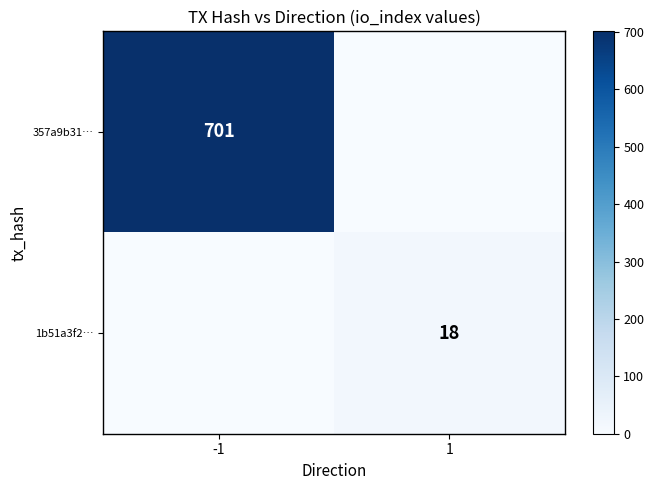

True or false: 1b51a3f2… has a value of 18 at 1.

True